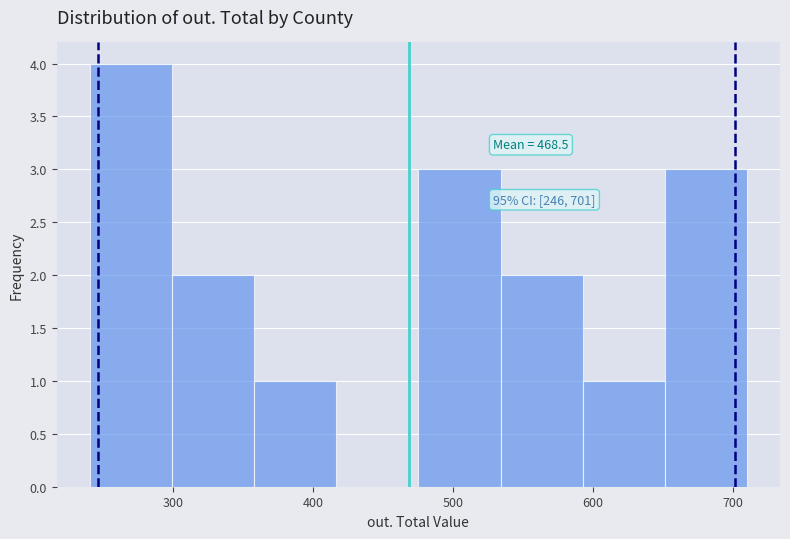

Over which range of the x-axis is the bar tallest?

240 to 300